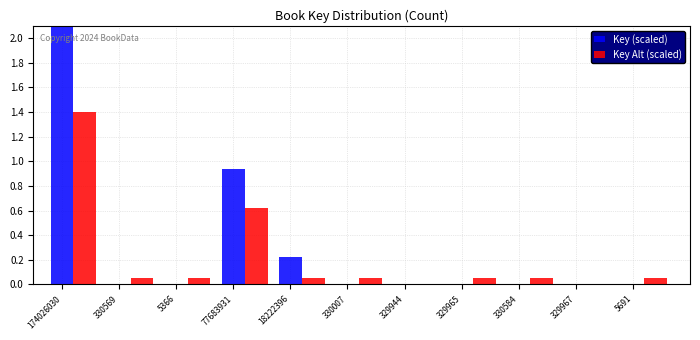

Is the value of Key (scaled) at 330569 greater than the value of Key Alt (scaled) at 330007?

No